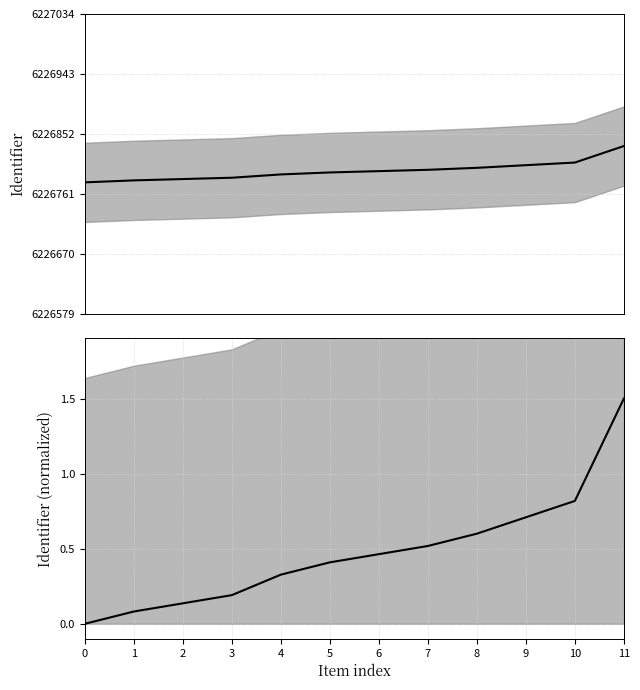

Read the Identifier (normalized) value at 4.

0.3